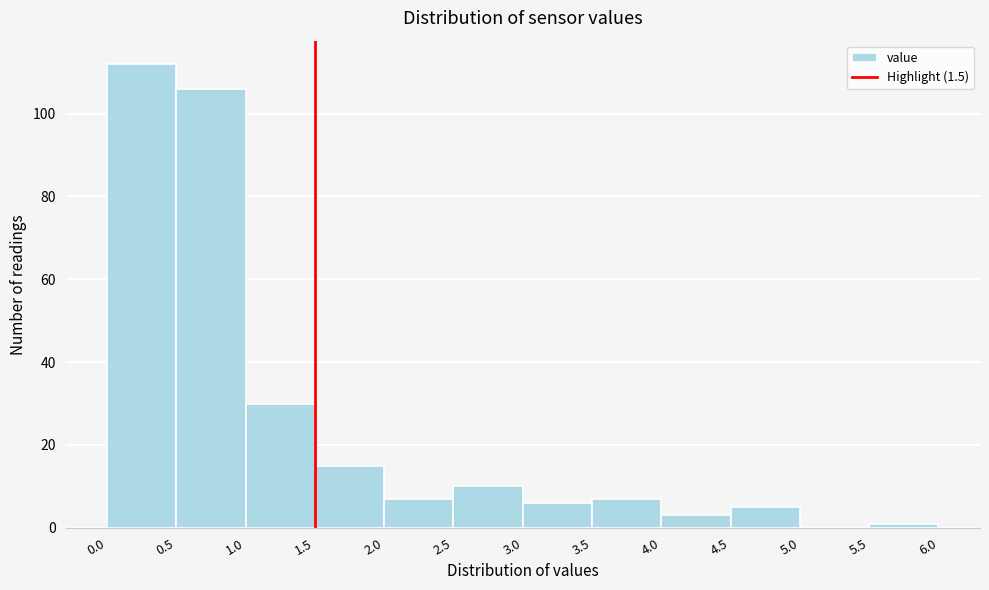

Reading left to right, list every bar in this chart as the range it spans on the x-axis followed by its height. The values are not printed on the chart, so give them approximately, as read against the axis.

0.0 to 0.5: 112
0.5 to 1.0: 106
1.0 to 1.5: 30
1.5 to 2.0: 16
2.0 to 2.5: 8
2.5 to 3.0: 10
3.0 to 3.5: 6
3.5 to 4.0: 8
4.0 to 4.5: 4
4.5 to 5.0: 6
5.0 to 5.5: 0
5.5 to 6.0: under 2